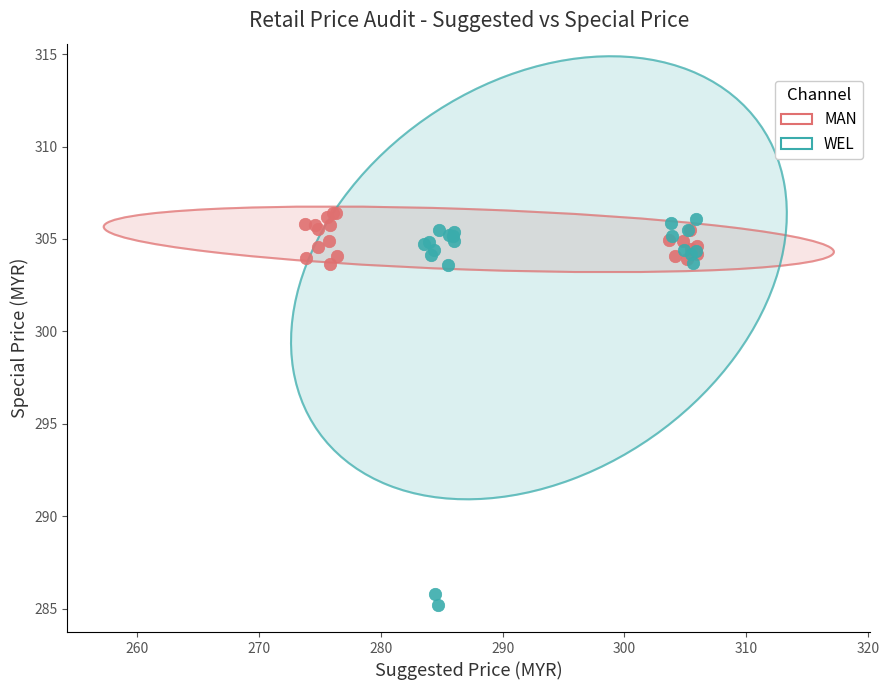

Which series has the widest spread of Y values?

WEL